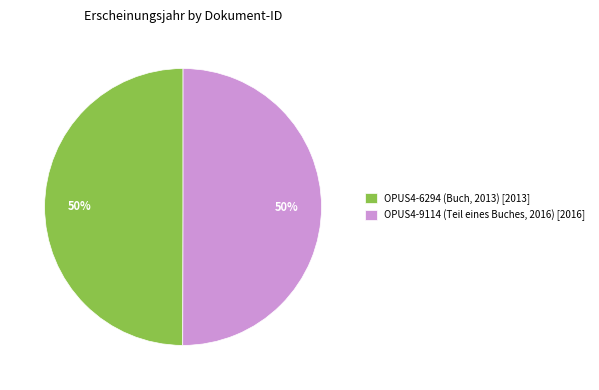

How many segments does this pie chart have?

2